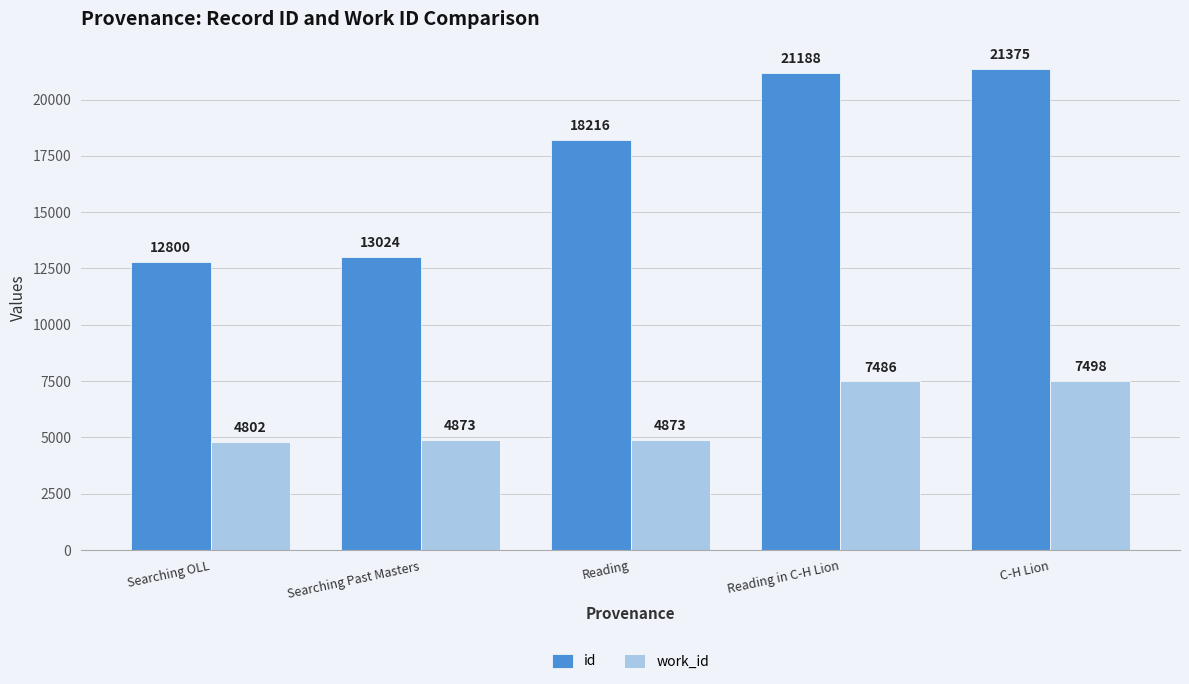

How many bars are there in each group?

2